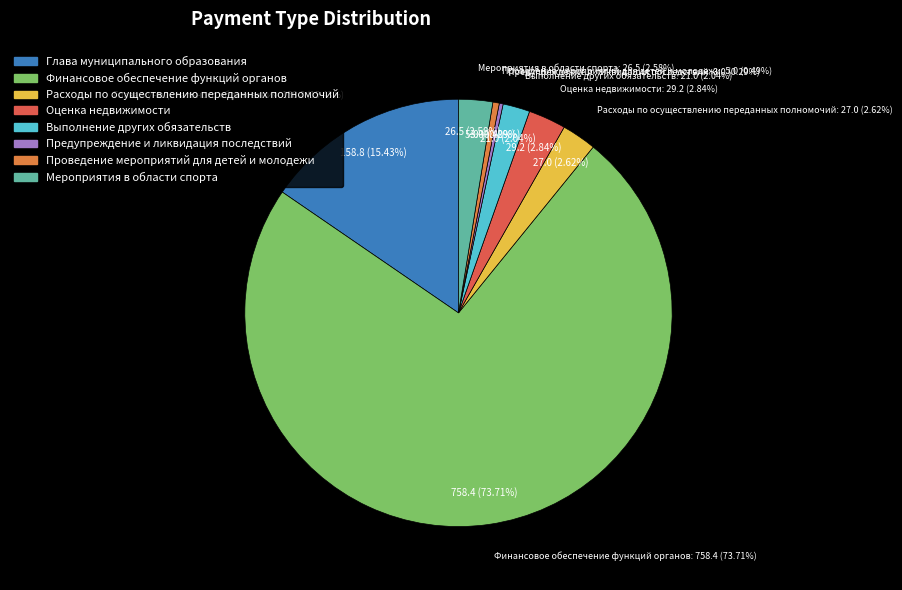

The Финансовое обеспечение функций органов slice represents 63% of the pie. True or false?

False